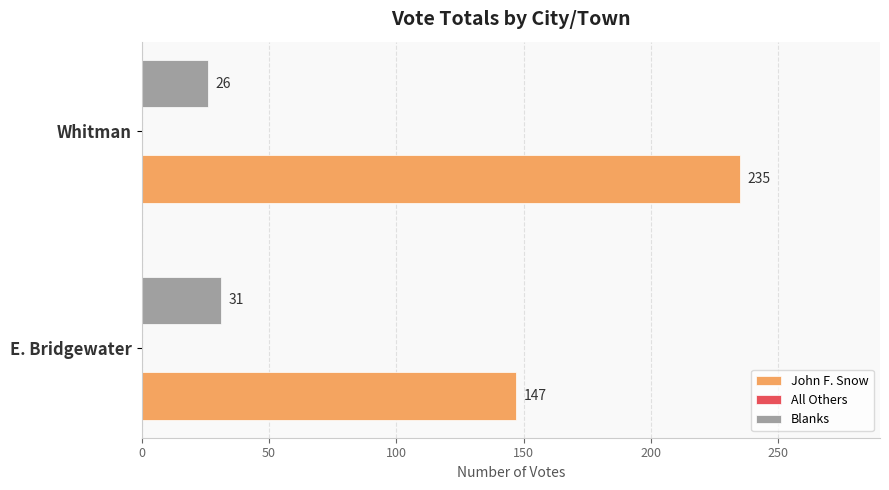

Is it true that Blanks equals 26 at Whitman?

True